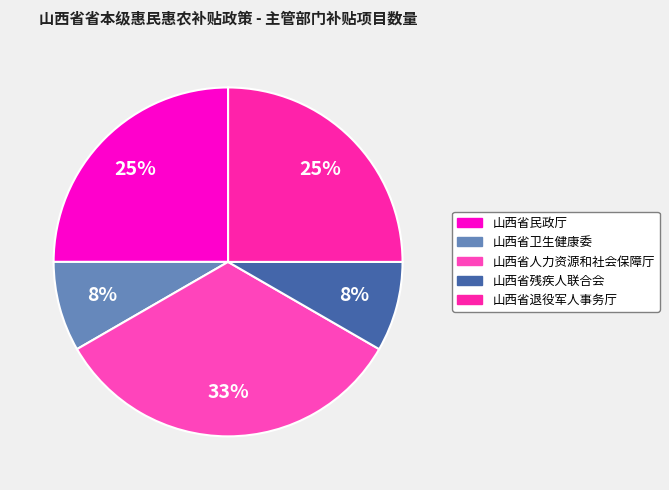

Does 山西省人力资源和社会保障厅 account for over 50% of the chart?

No